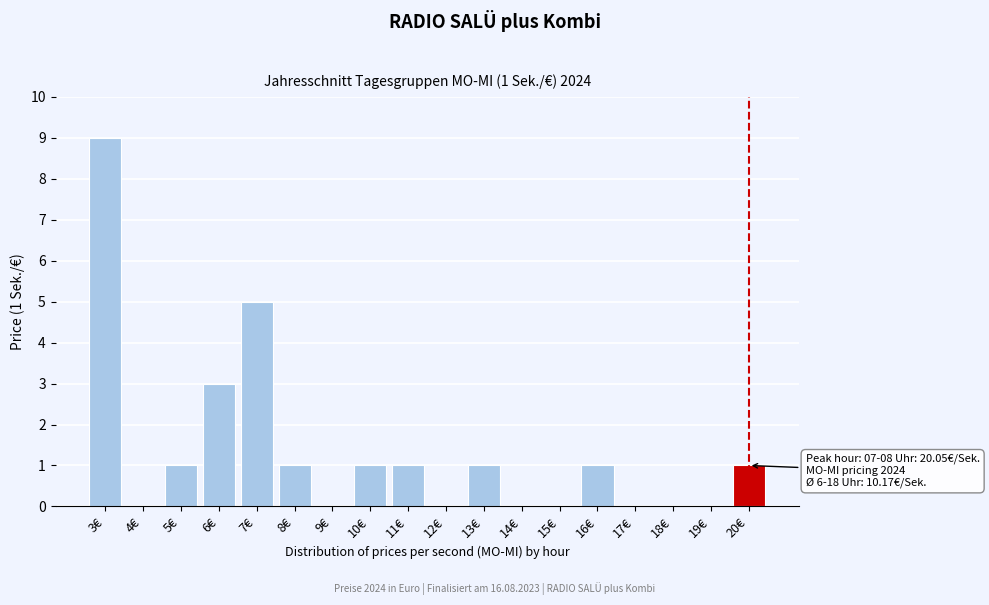

Reading left to right, extract all data points from this chart.

3€=9	4€=0	5€=1	6€=3	7€=5	8€=1	9€=0	10€=1	11€=1	12€=0	13€=1	14€=0	15€=0	16€=1	17€=0	18€=0	19€=0	20€=1